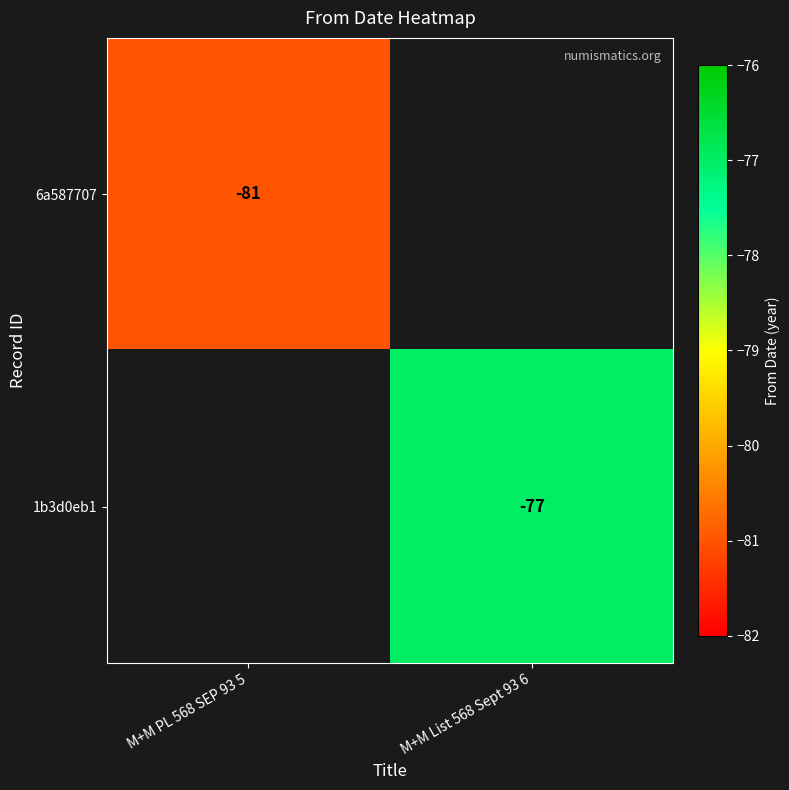

The value of 1b3d0eb1 at M+M List 568 Sept 93 6 is -77. True or false?

True